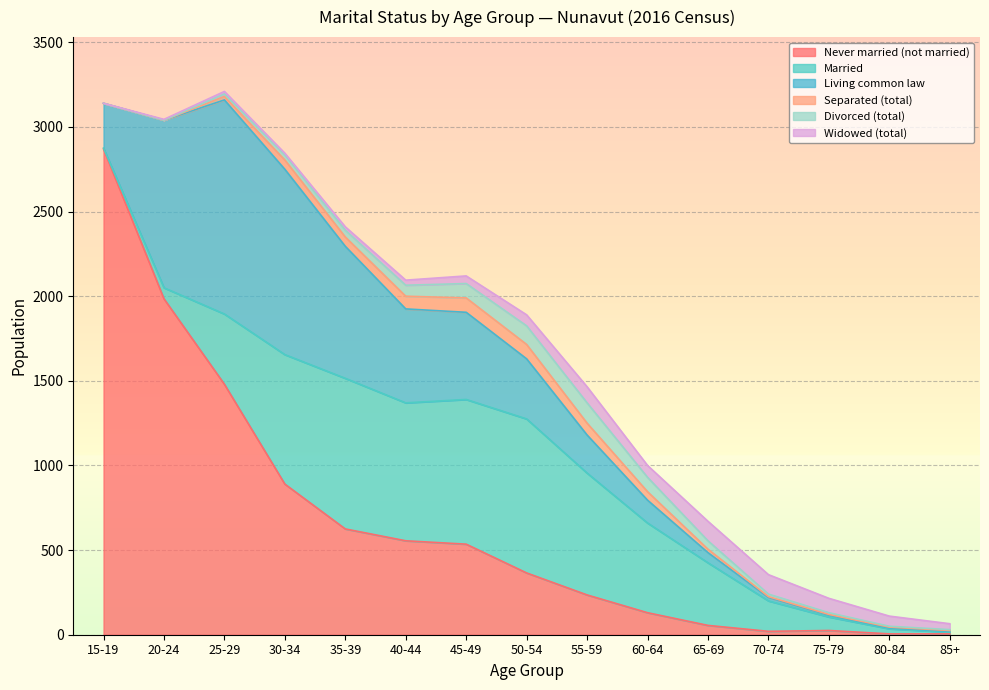

What is the sum of all Married values?

6640